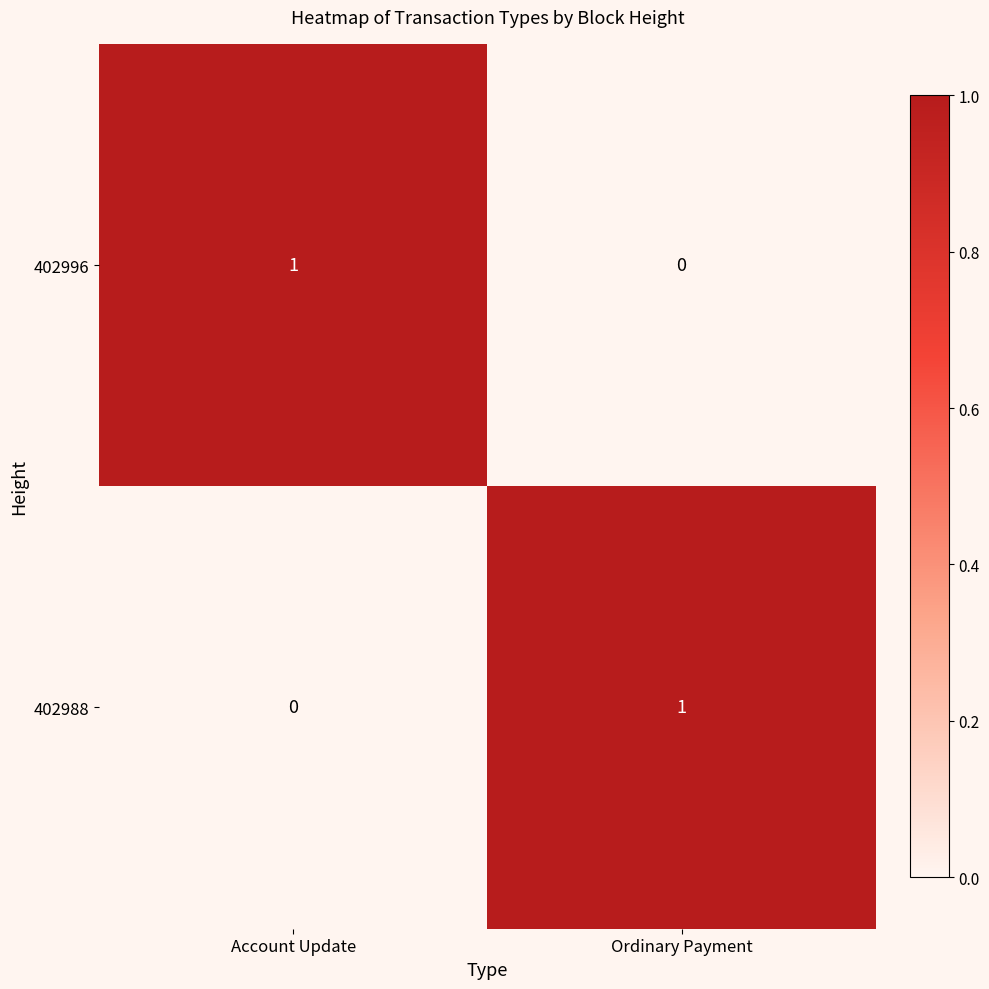

Where is 402988 nearest to the value 0?

Account Update